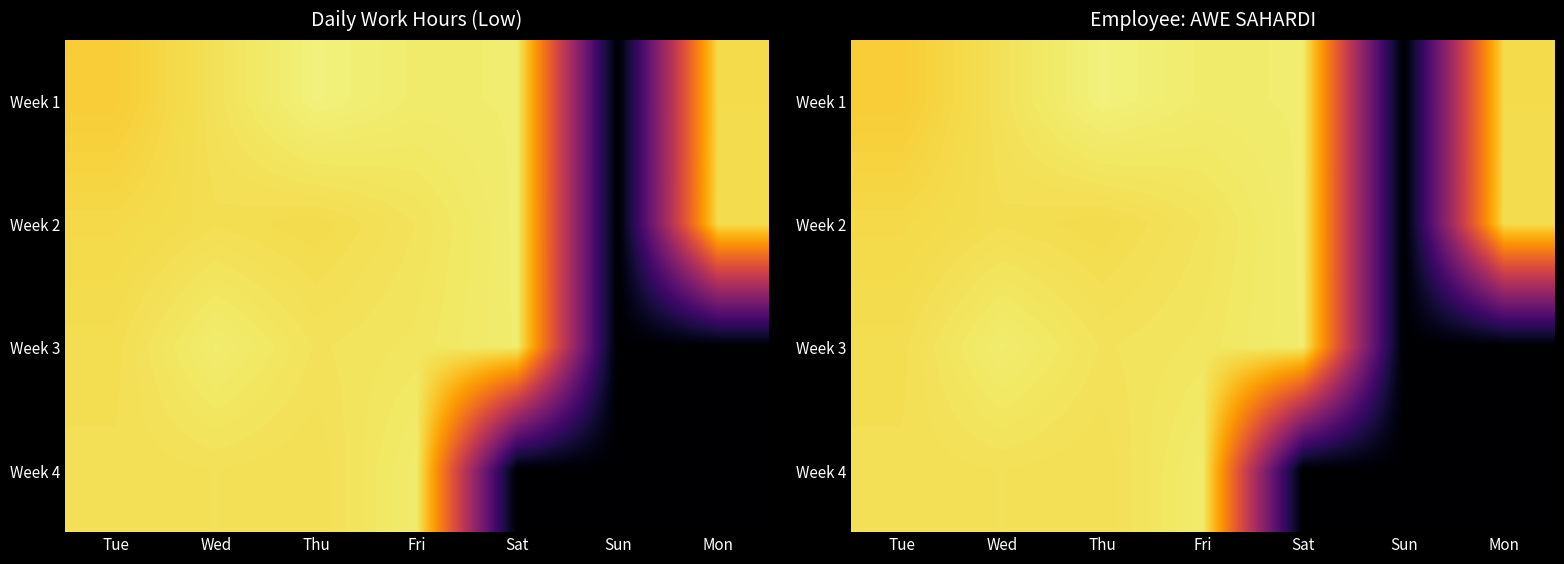

Is the value of Week 1 at Thu greater than the value of Week 3 at Tue?

Yes